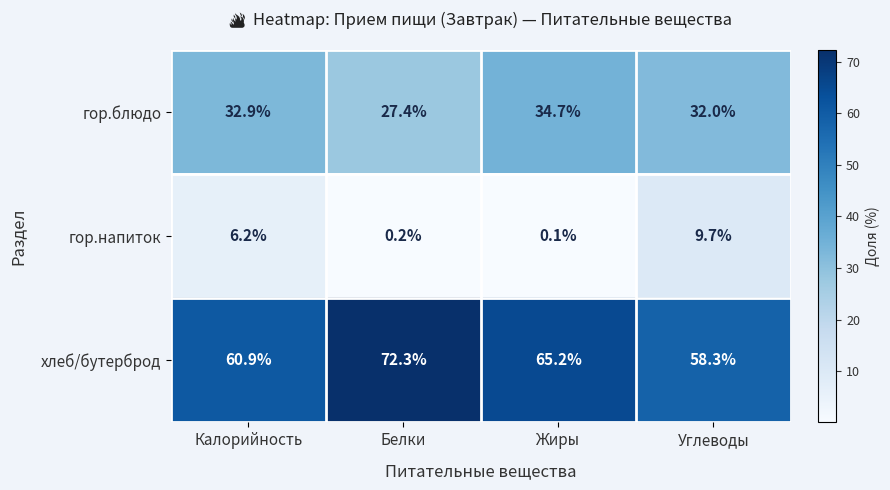

What is the greatest value displayed?

72.3